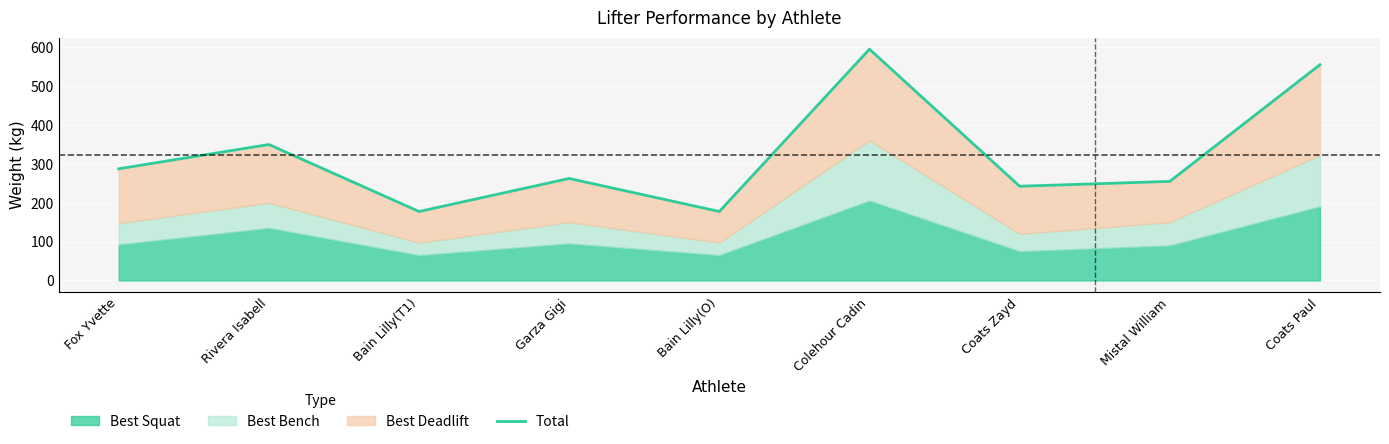

Where is the first local minimum?

Bain Lilly(T1)